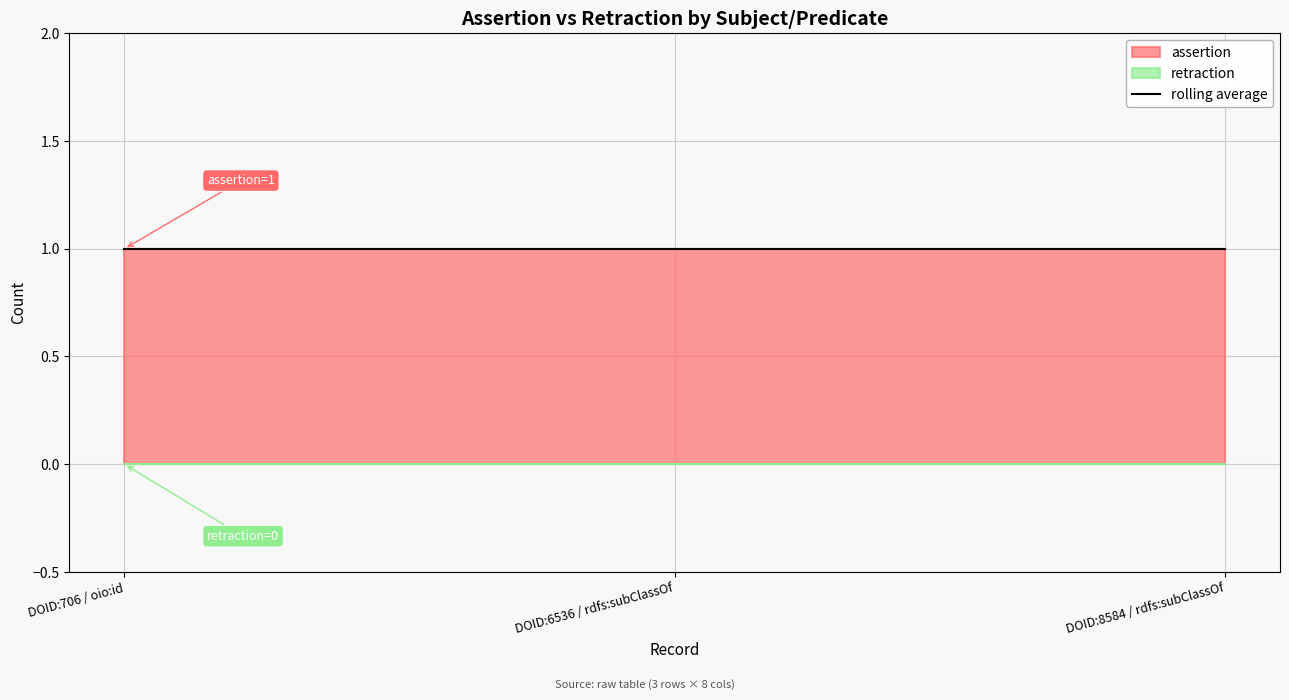

How many lines are shown in the chart?

2